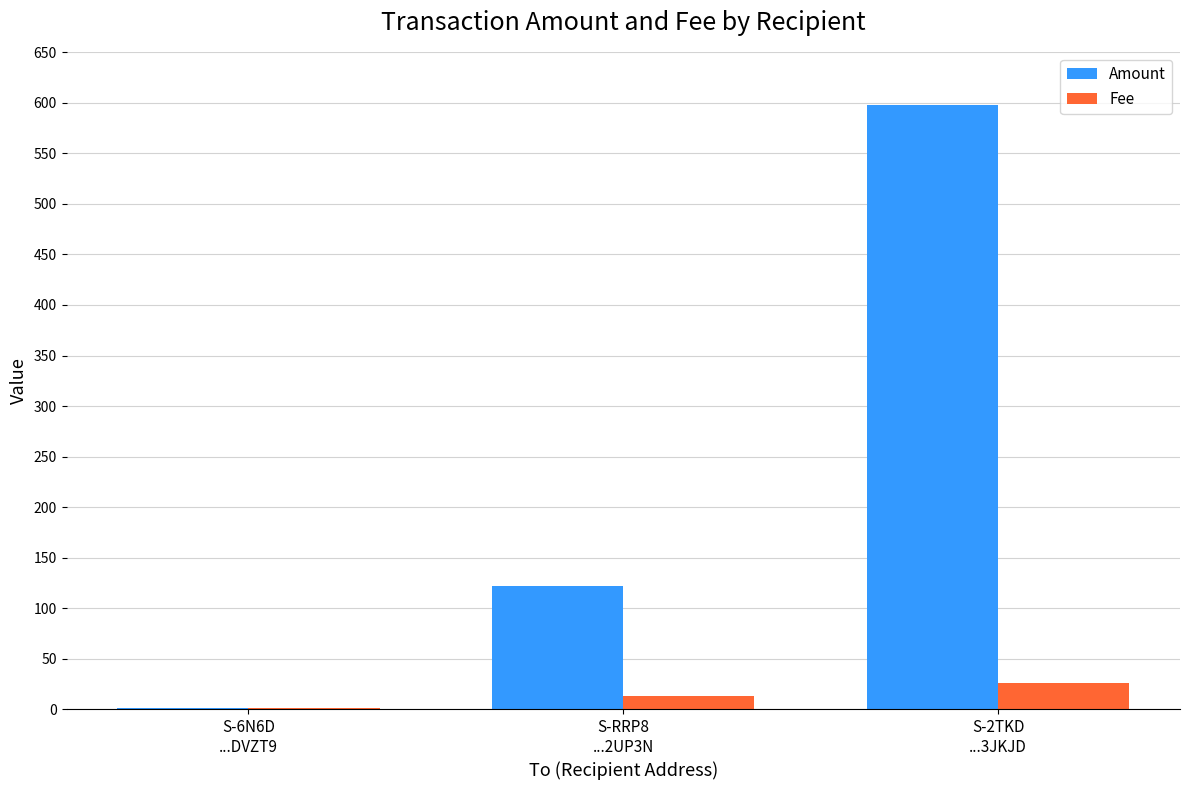

The Amount series shows 122.0 at S-RRP8
...2UP3N. True or false?

True